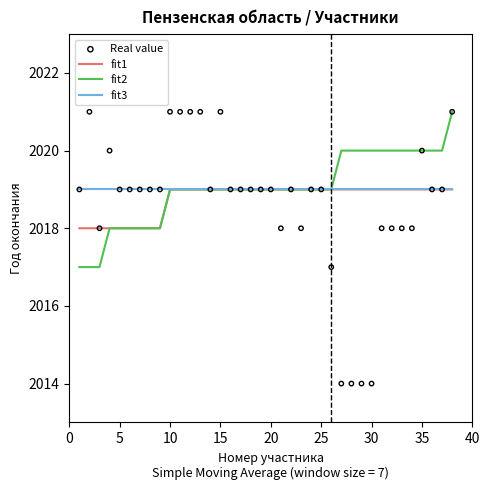

What are all the series names shown in the legend?

fit1, fit2, fit3, Real value